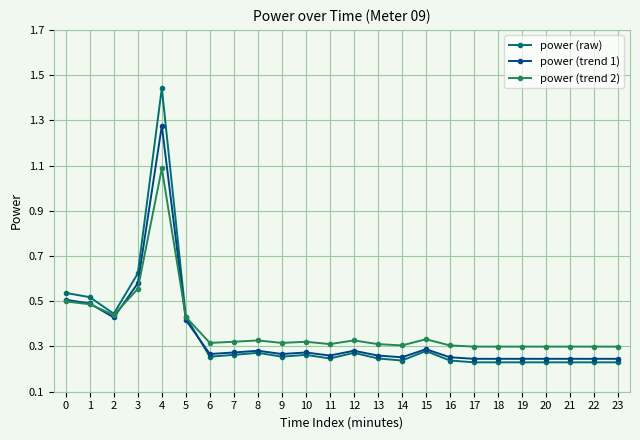

Where is the first local minimum for power (trend 1)?

2